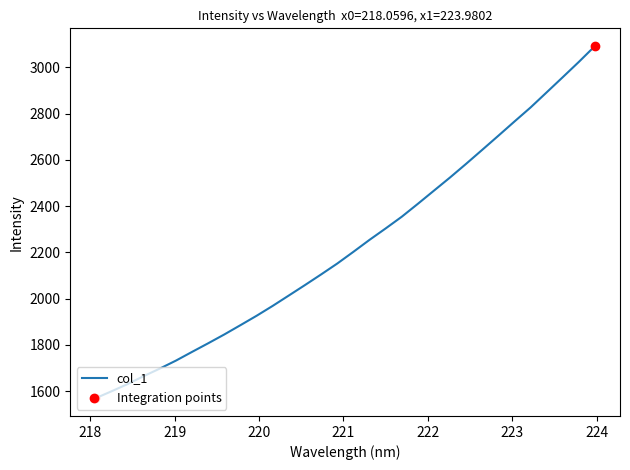

What is the maximum value shown in the chart?

3092.3